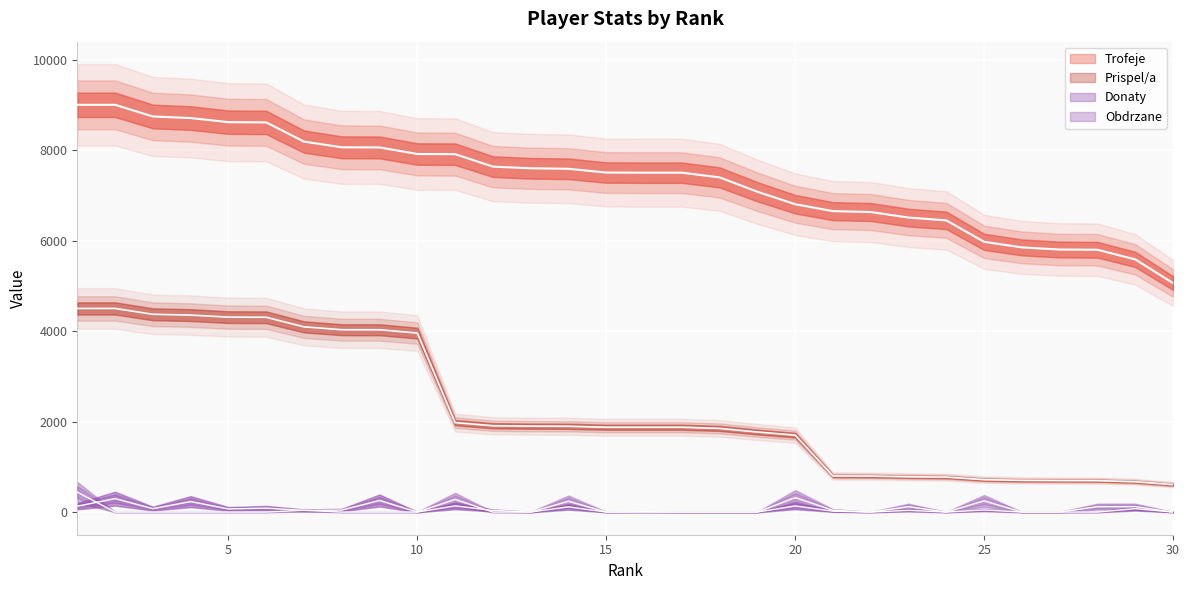

Does the chart display data point markers on the line(s)?

No